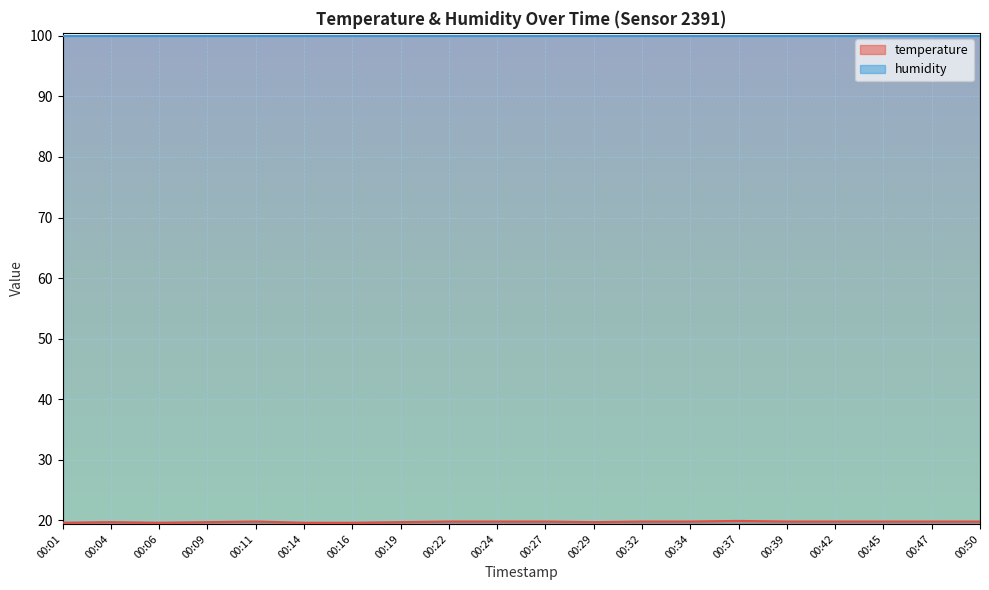

What is the difference between the maximum and minimum values?

0.3